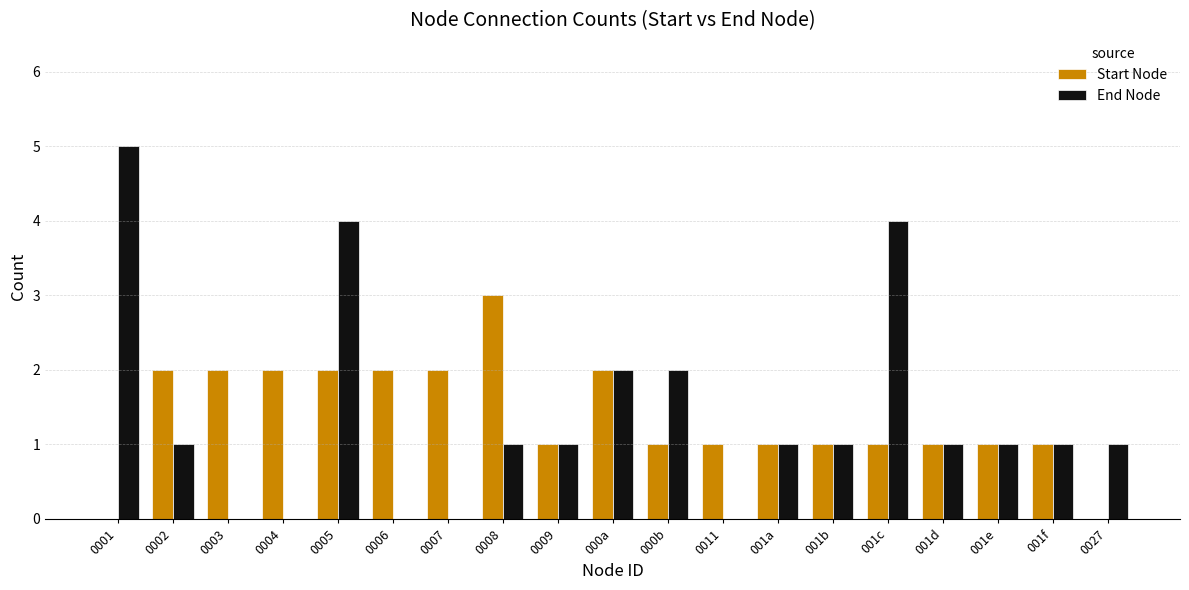

What are all the series names shown in the legend?

Start Node, End Node